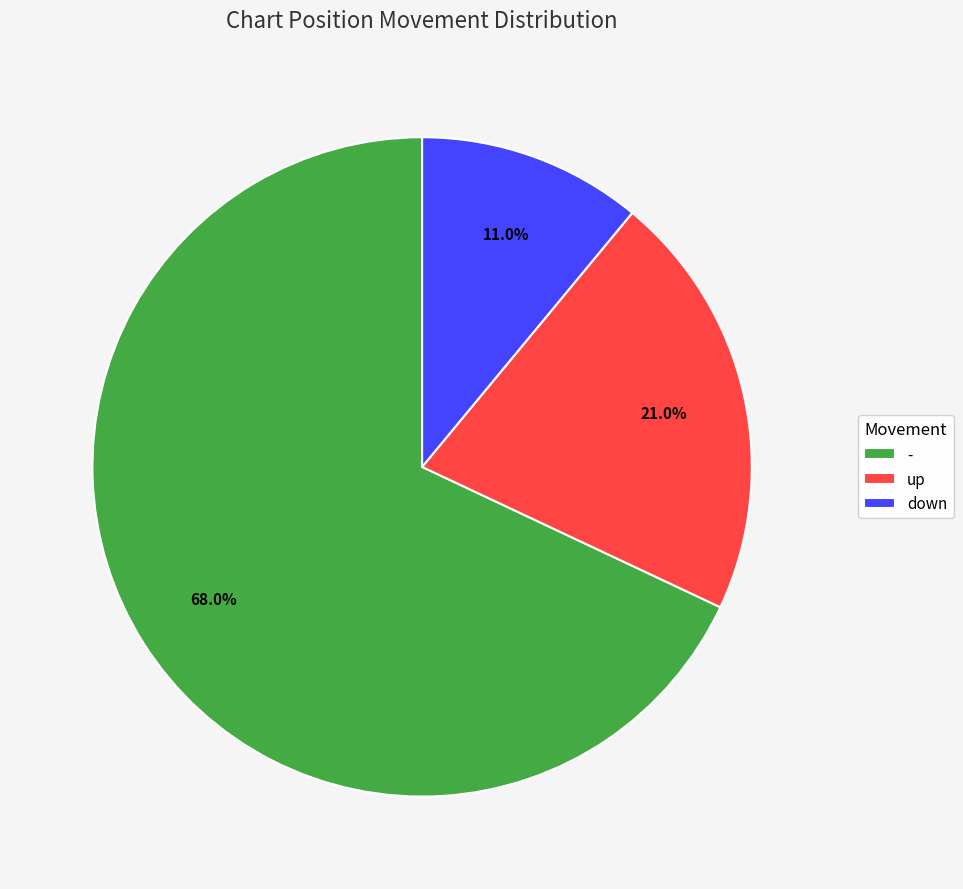

Rank the categories by value from highest to lowest.

-, up, down